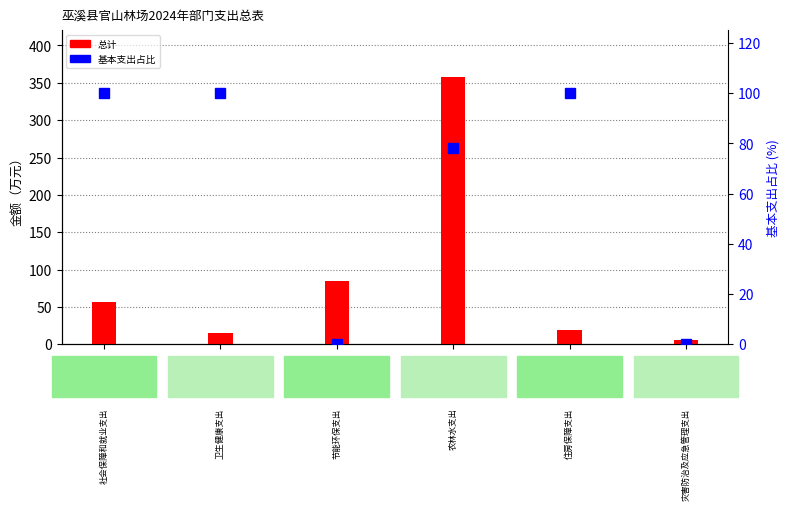

Rank the series by their maximum value, from highest to lowest.

总计, 基本支出占比